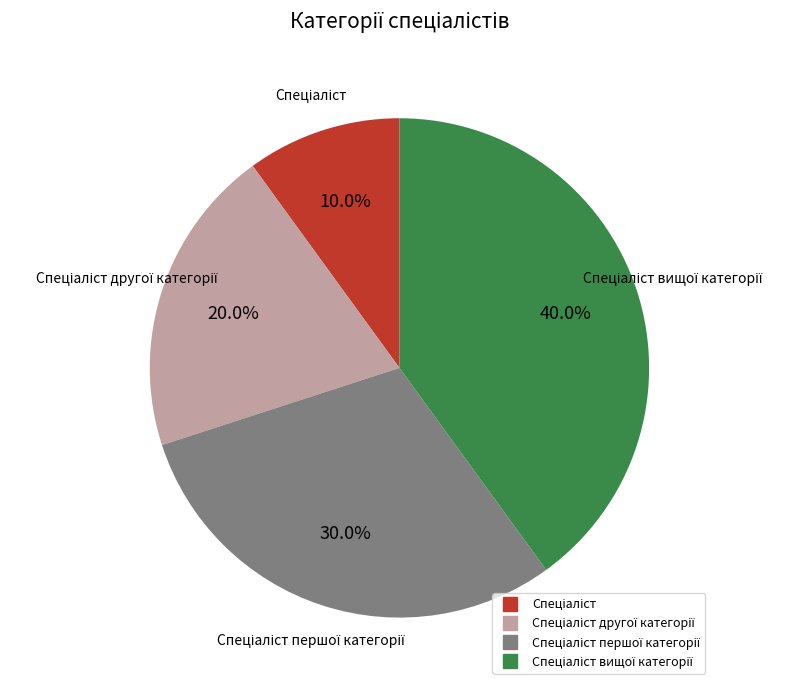

Is there any slice that represents more than half of the pie?

No